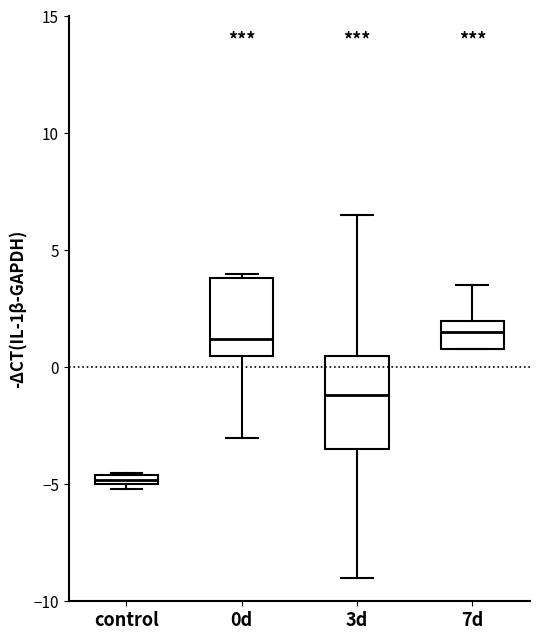

Which box's median line is the lowest?

control